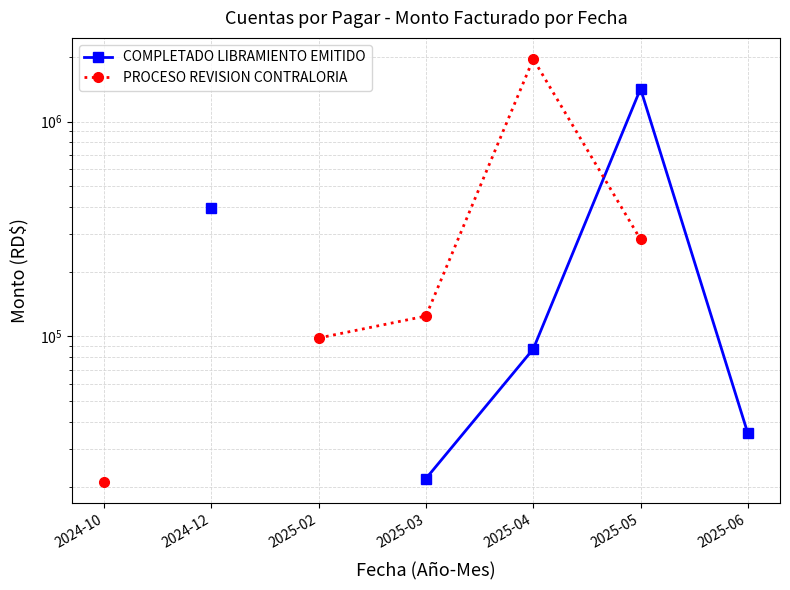

Between which two adjacent categories do PROCESO REVISION CONTRALORIA and COMPLETADO LIBRAMIENTO EMITIDO first intersect?

2025-04 and 2025-05